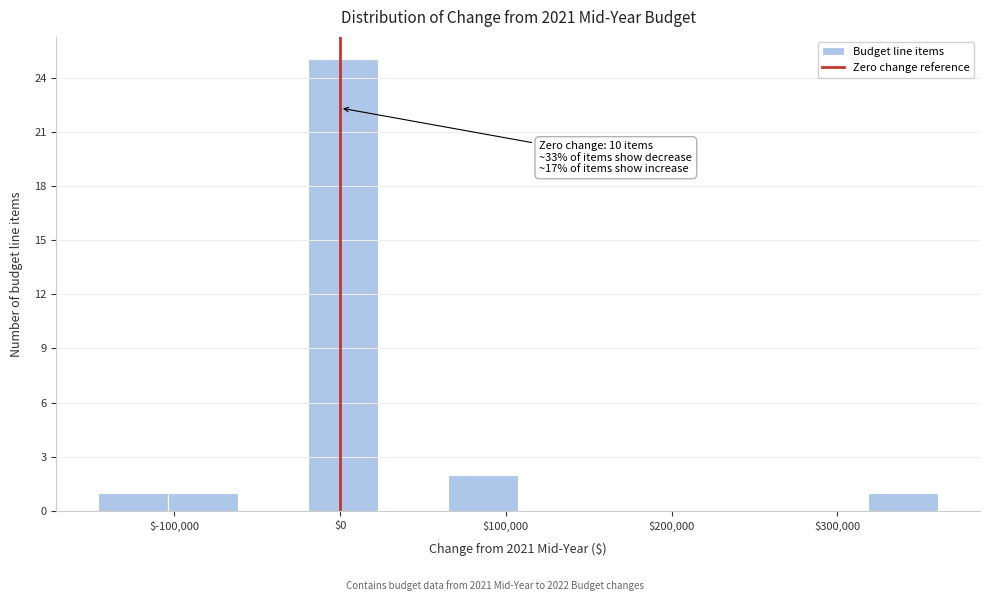

Over which range of the x-axis is the bar tallest?

-20000 to 20000